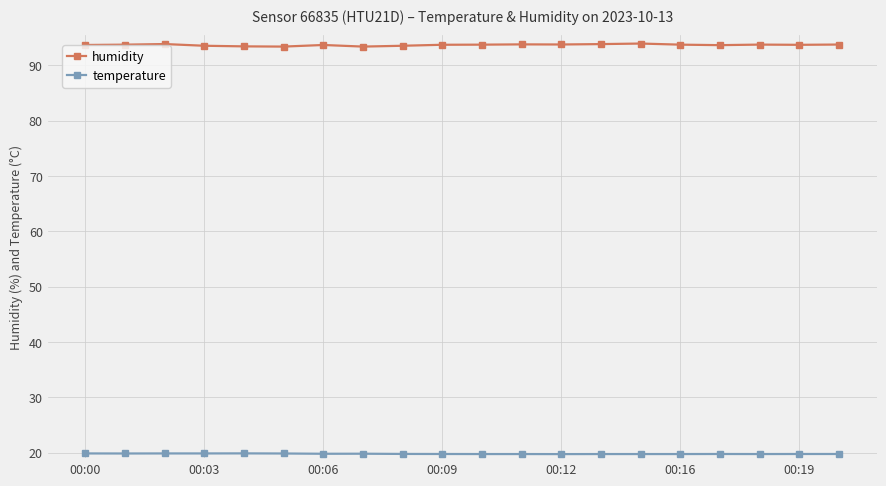

Which series has the largest total across all categories?

humidity